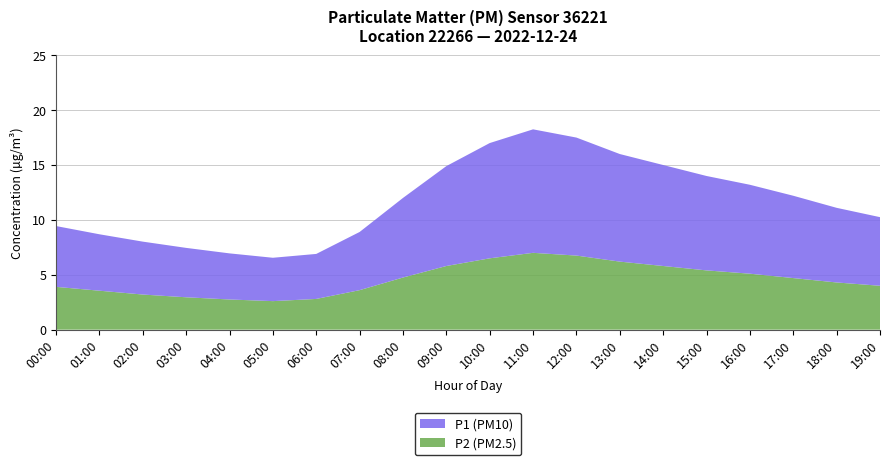

Reading left to right, what are all the values shown in this chart?

P1 (PM10): 5.5	5.1	4.8	4.5	4.2	4.0	4.1	5.3	7.2	9.1	10.5	11.2	10.8	9.8	9.2	8.6	8.1	7.5	6.8	6.2
P2 (PM2.5): 3.9	3.5	3.2	3.0	2.8	2.6	2.8	3.6	4.8	5.8	6.5	7.0	6.8	6.2	5.8	5.4	5.1	4.7	4.3	4.0